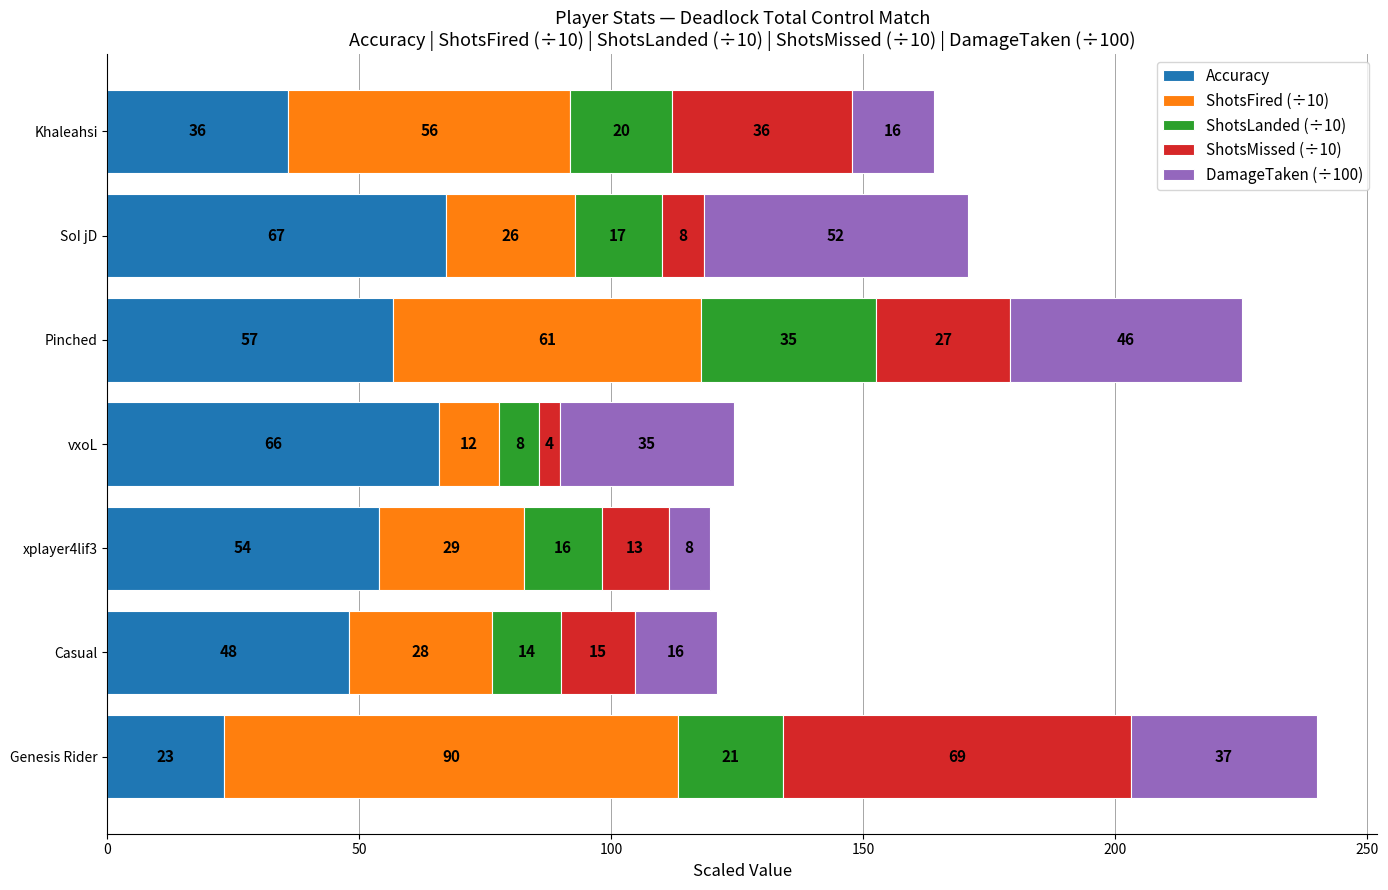

What are all the series names shown in the legend?

Accuracy, ShotsFired (÷10), ShotsLanded (÷10), ShotsMissed (÷10), DamageTaken (÷100)